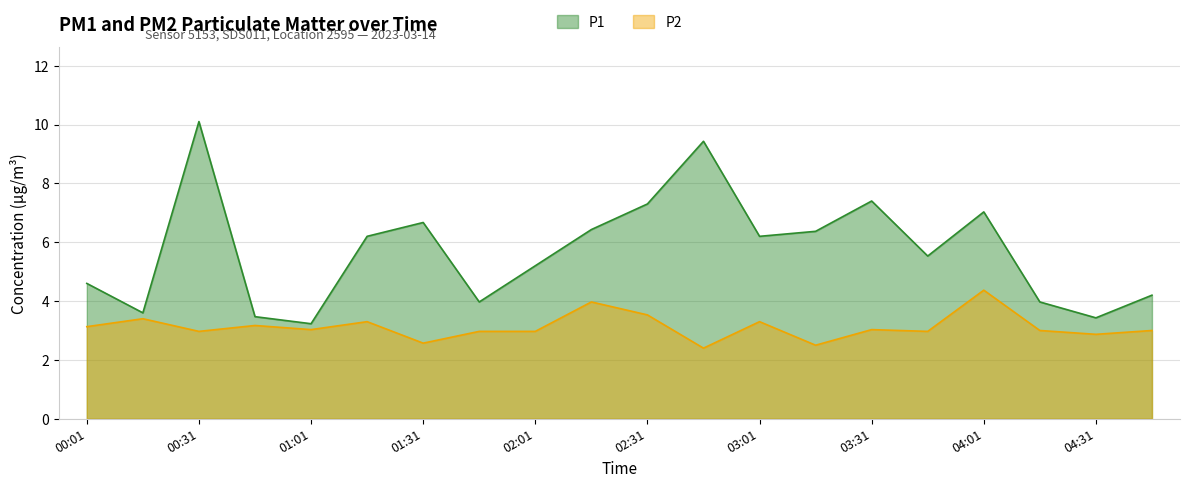

At which label does P1 first exceed 6?

00:31